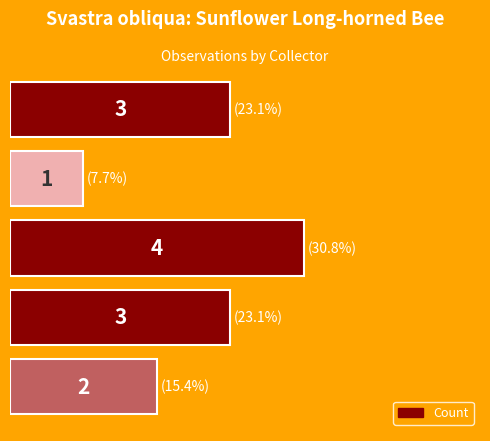

How many bars are there in total?

5